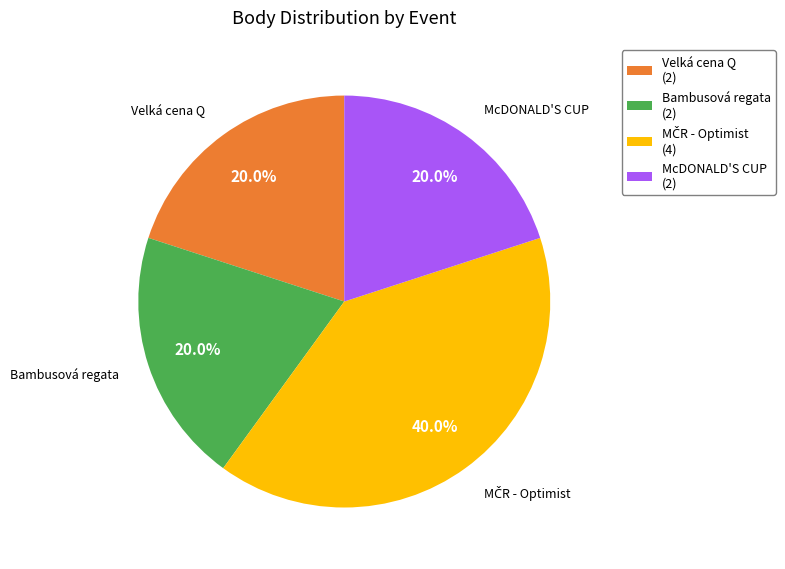

What is the ratio of the value at McDONALD'S CUP to the value at Velká cena Q?

1.0